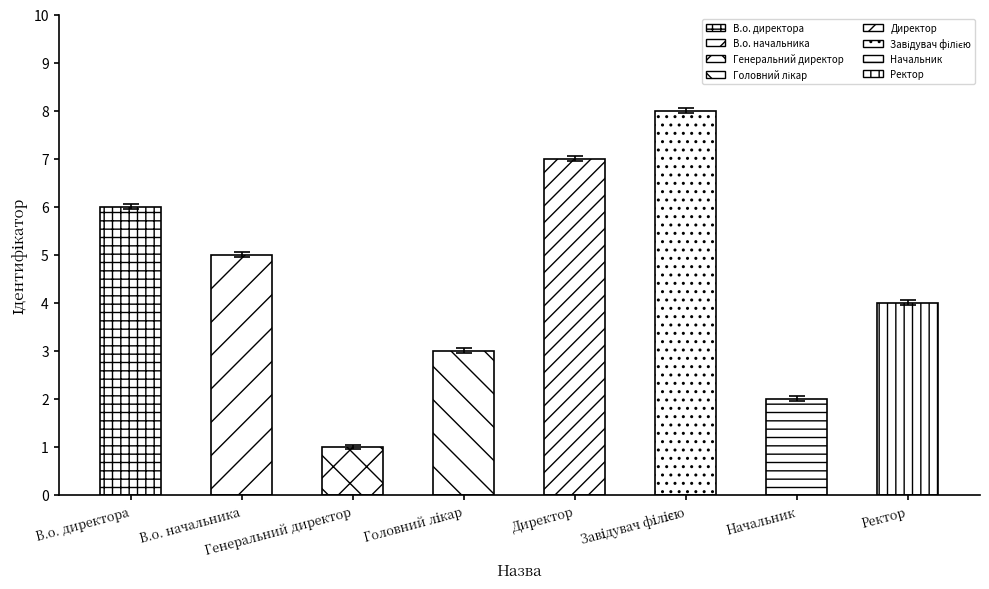

How many values exceed 4?

4